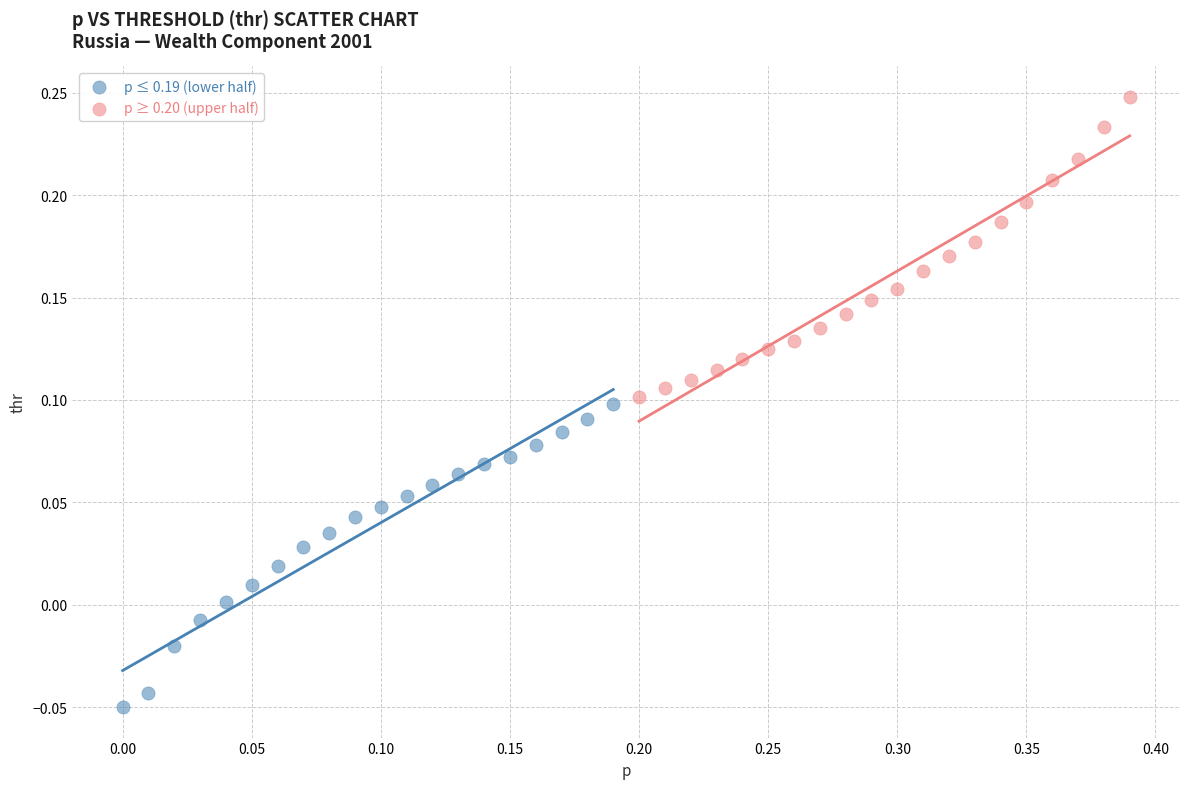

What are all the series names shown in the legend?

p ≤ 0.19 (lower half), p ≥ 0.20 (upper half)